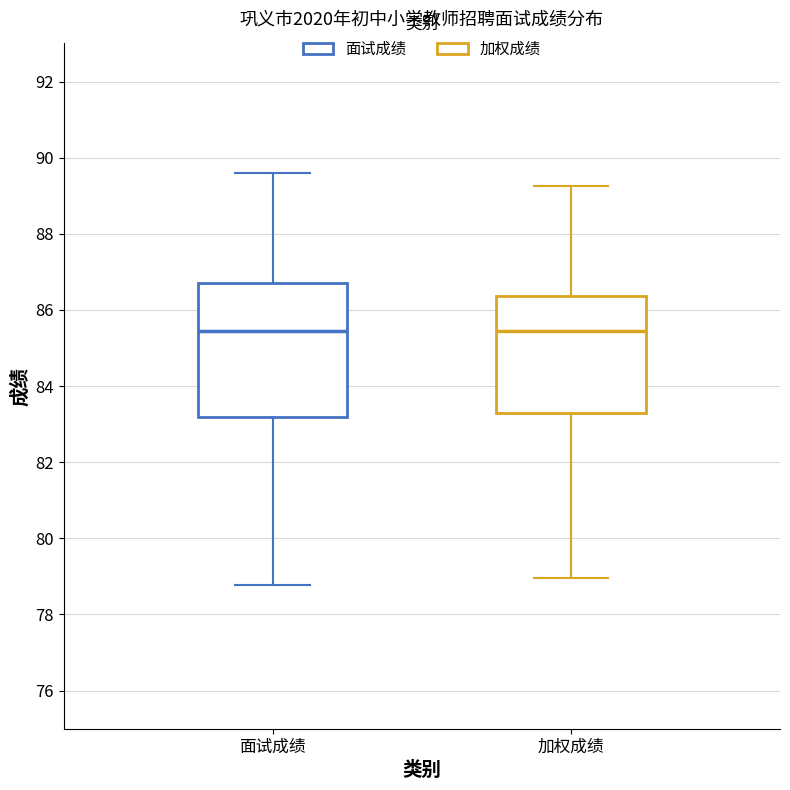

Where does the upper whisker of the box for 加权成绩 end on the y-axis? The values are not printed on the chart, so give them approximately, as read against the axis.

89.2